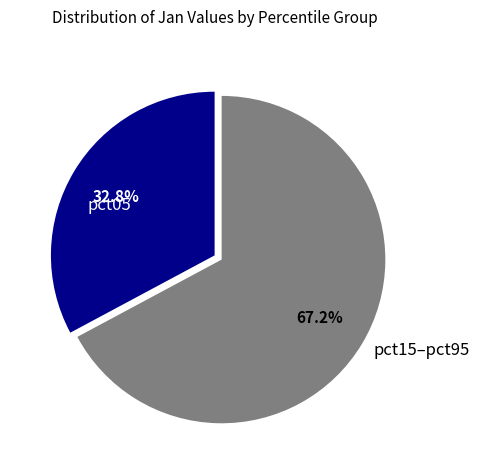

Does pct05 account for over 50% of the chart?

No